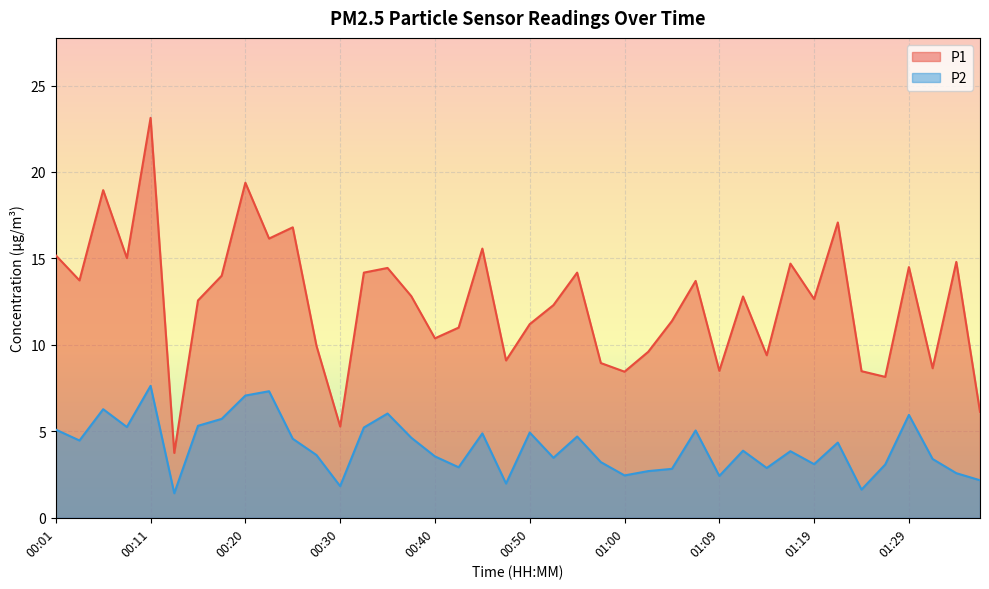

True or false: P1 and P2 intersect in this chart.

False